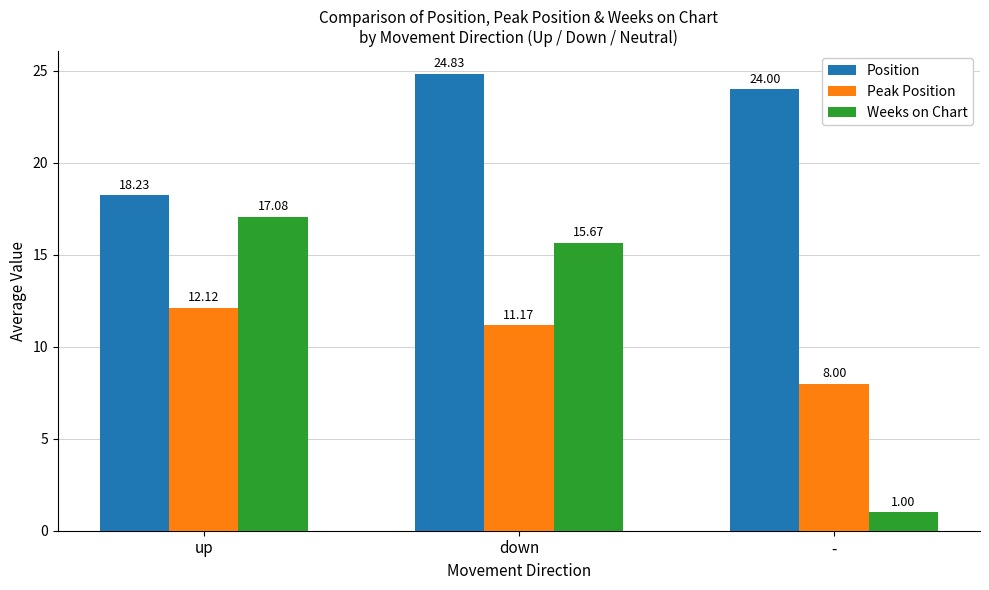

What is the sum of all Position values?

67.1